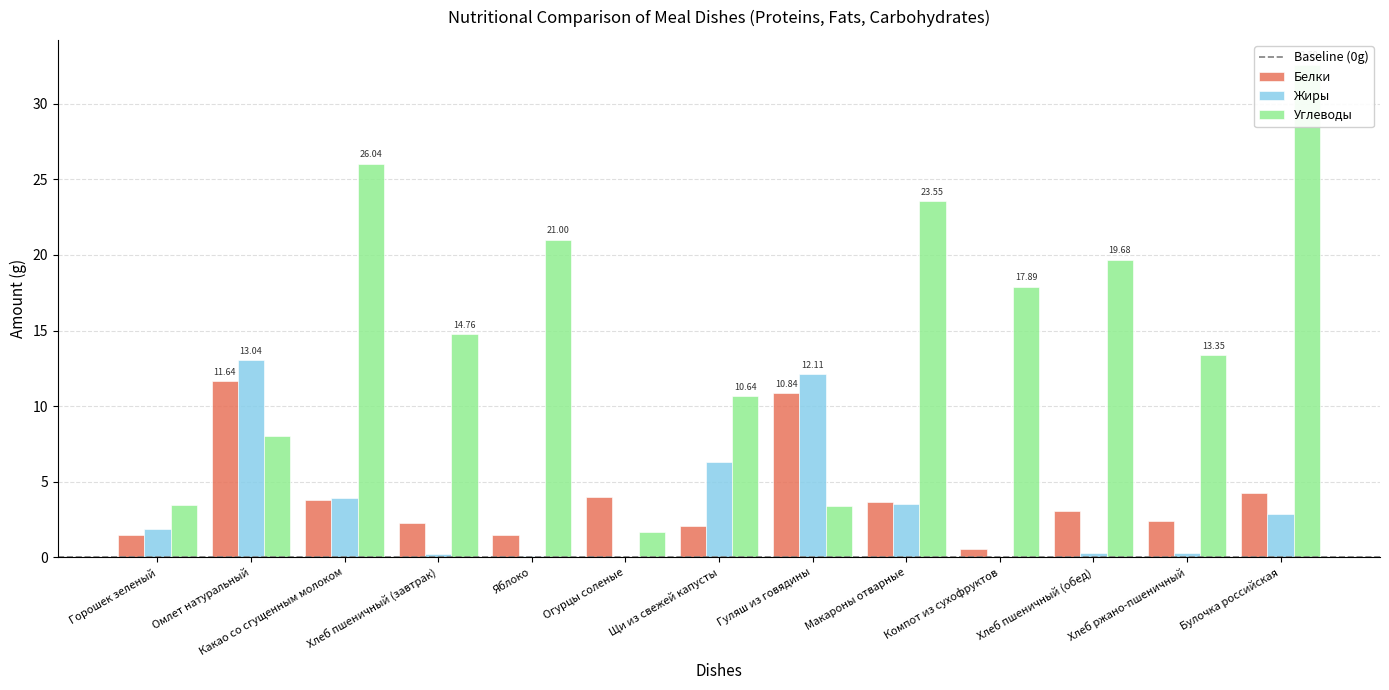

Which has a higher value, Гуляш из говядины or Яблоко?

Гуляш из говядины